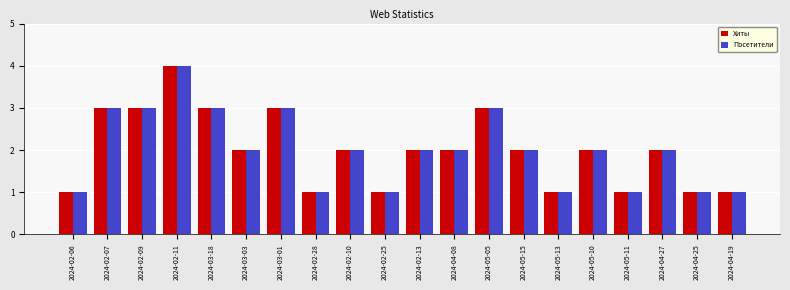

Reading left to right, extract all data points from this chart.

Хиты: 2024-02-06=1	2024-02-07=3	2024-02-09=3	2024-02-11=4	2024-03-18=3	2024-03-03=2	2024-03-01=3	2024-02-28=1	2024-02-10=2	2024-02-25=1	2024-02-13=2	2024-04-08=2	2024-05-05=3	2024-05-15=2	2024-05-13=1	2024-05-10=2	2024-05-11=1	2024-04-27=2	2024-04-25=1	2024-04-19=1
Посетители: 2024-02-06=1	2024-02-07=3	2024-02-09=3	2024-02-11=4	2024-03-18=3	2024-03-03=2	2024-03-01=3	2024-02-28=1	2024-02-10=2	2024-02-25=1	2024-02-13=2	2024-04-08=2	2024-05-05=3	2024-05-15=2	2024-05-13=1	2024-05-10=2	2024-05-11=1	2024-04-27=2	2024-04-25=1	2024-04-19=1